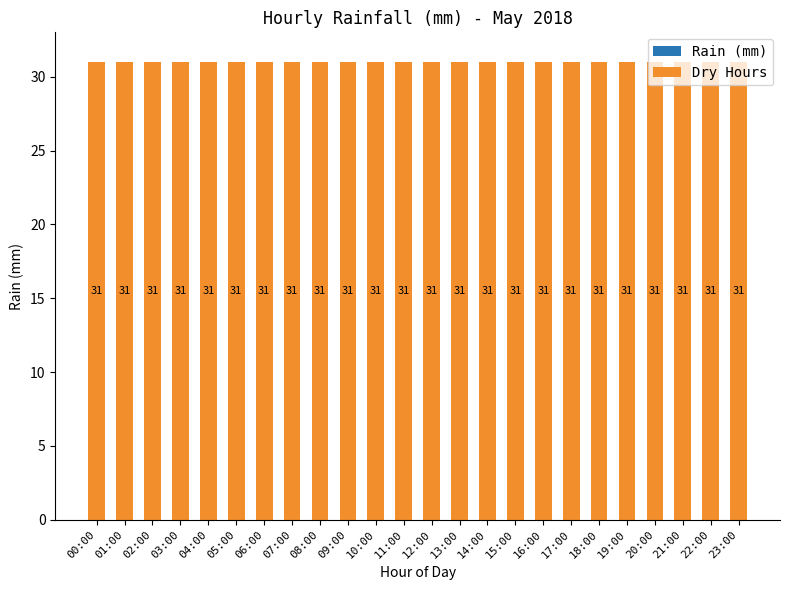

At which category is the sum across all series the highest?

00:00